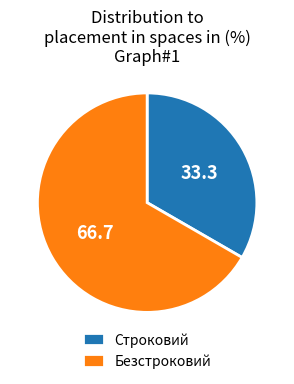

Rank the categories by value from lowest to highest.

Строковий, Безстроковий